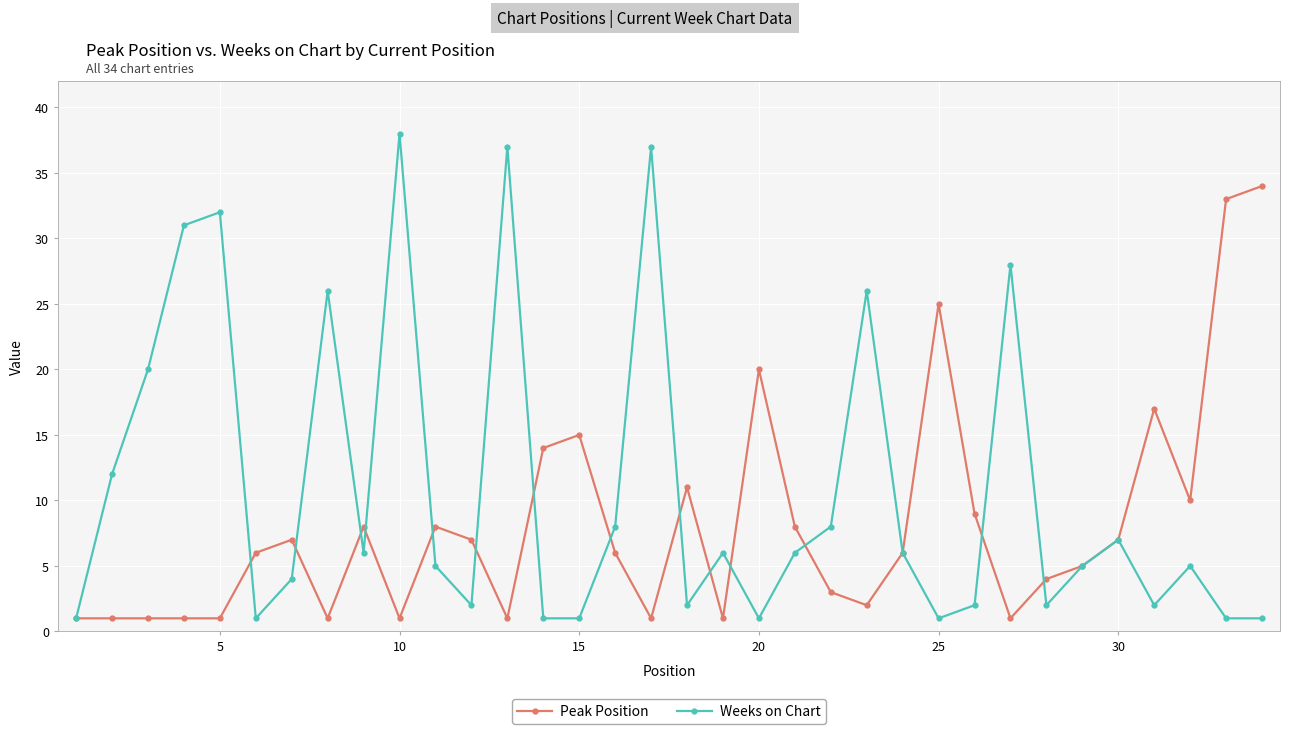

Which series has the largest total across all categories?

Weeks on Chart